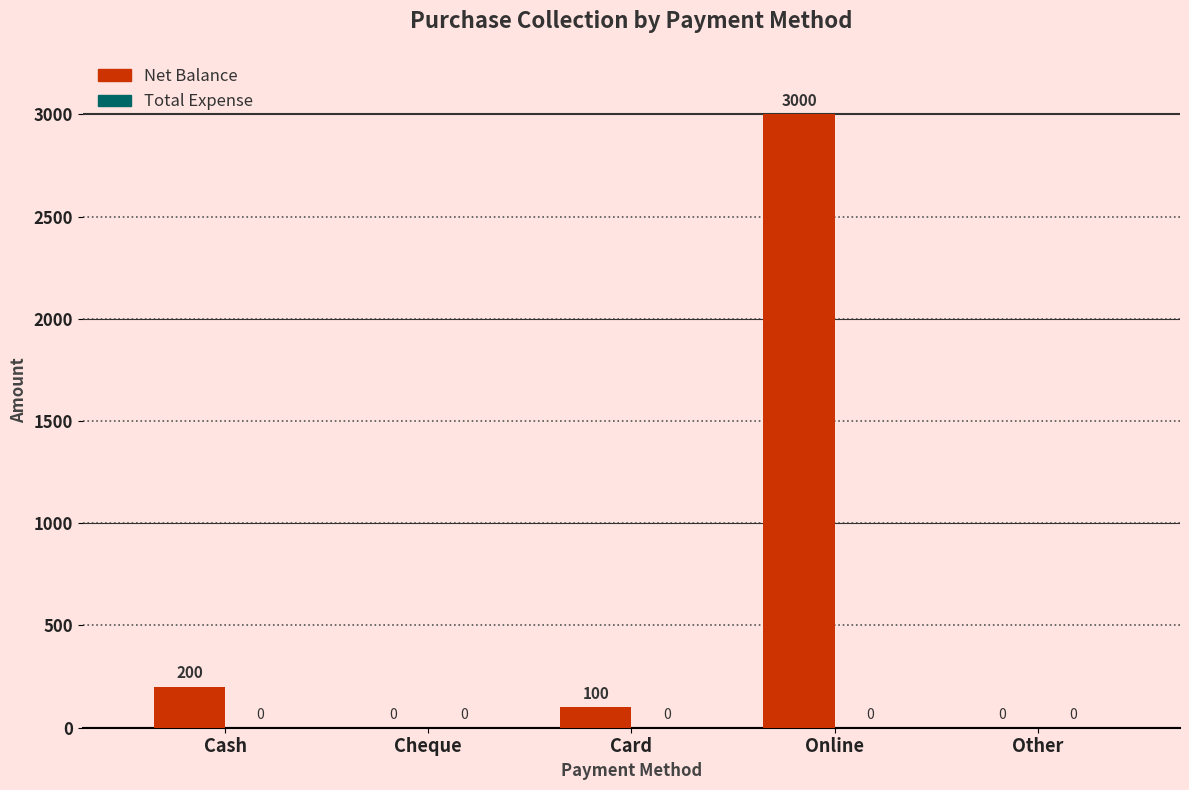

Which has a higher value, Cheque or Card?

Card